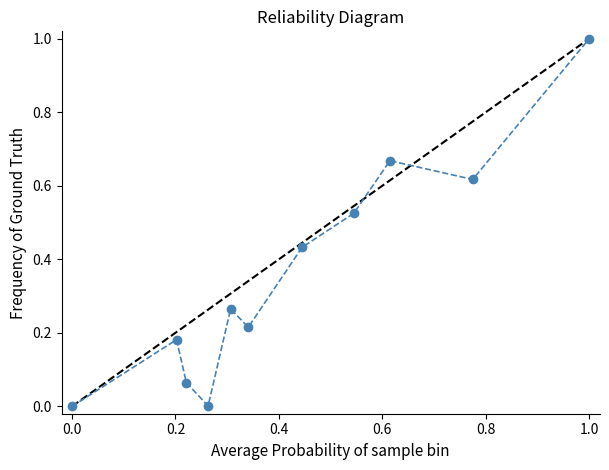

How many points are higher than both their immediate neighbors (excluding endpoints)?

3